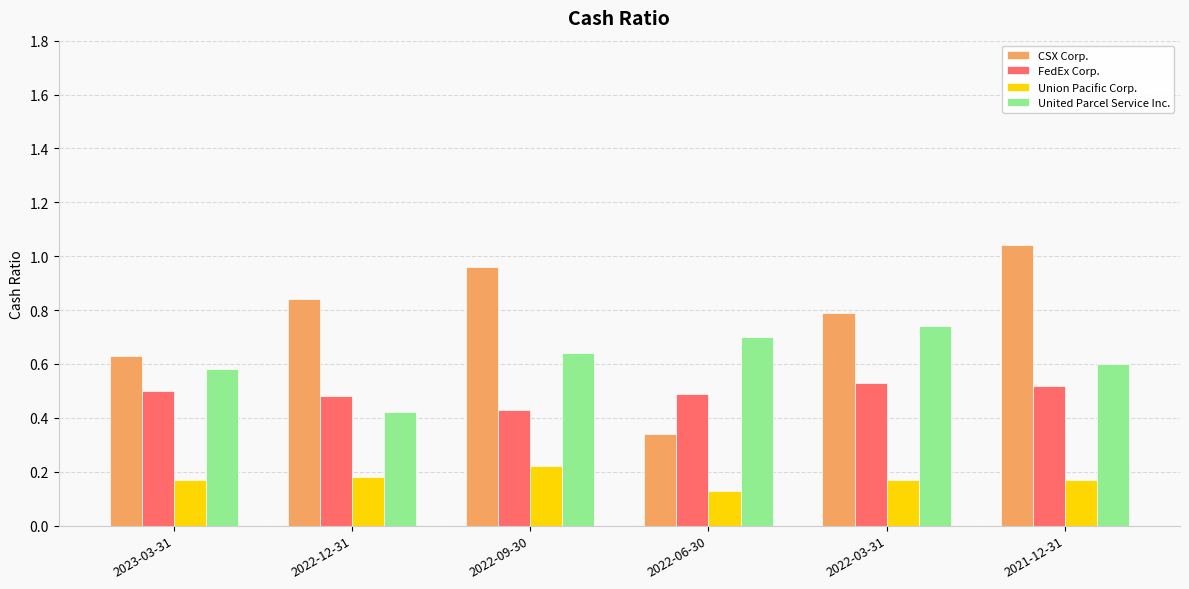

The value of United Parcel Service Inc. at 2022-09-30 is 0.4. True or false?

False